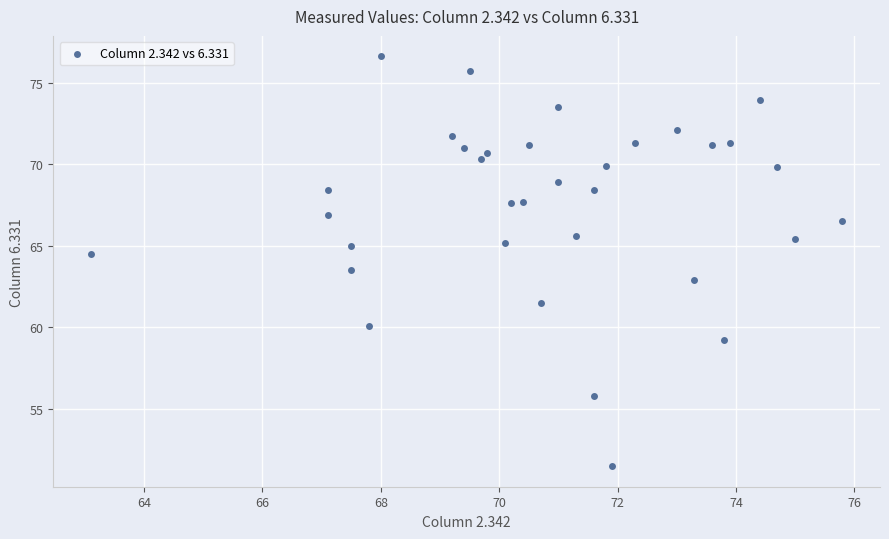

What is the range of X values (max minus min)?

12.7